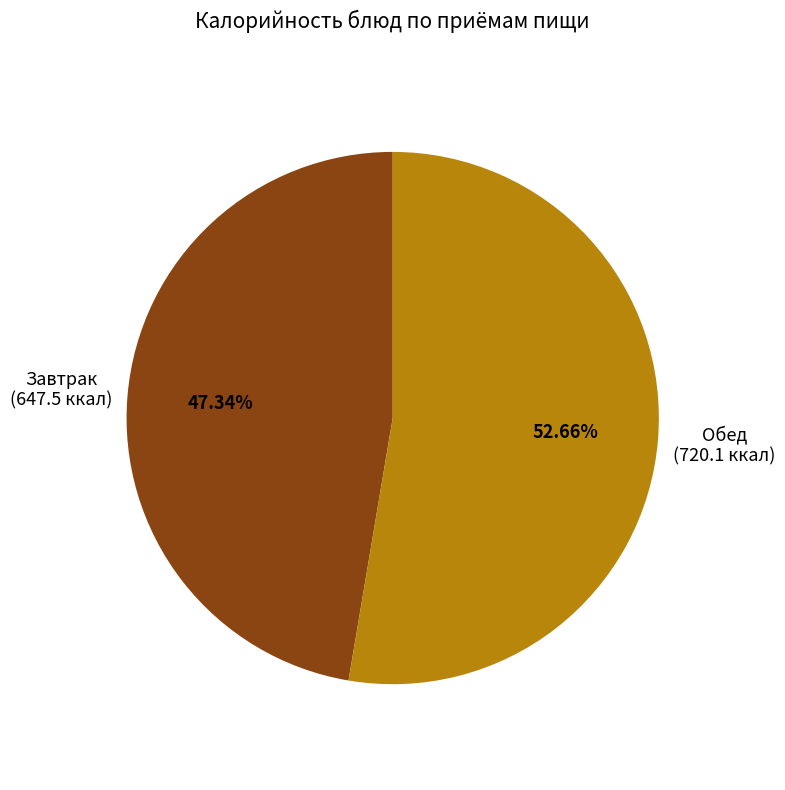

Rank the categories by value from highest to lowest.

Обед, Завтрак